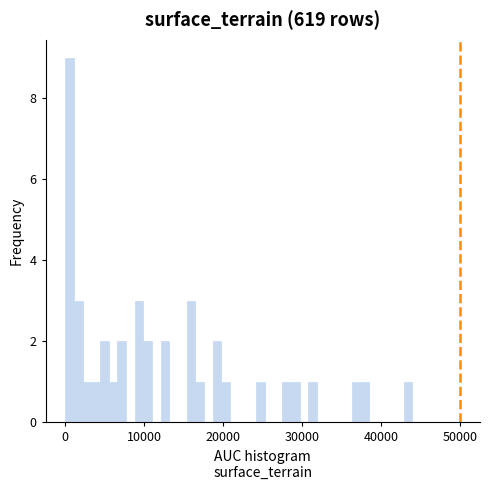

Around what value on the x-axis is the tallest bar? Give the approximate position of its centre, as read against the axis.

1000